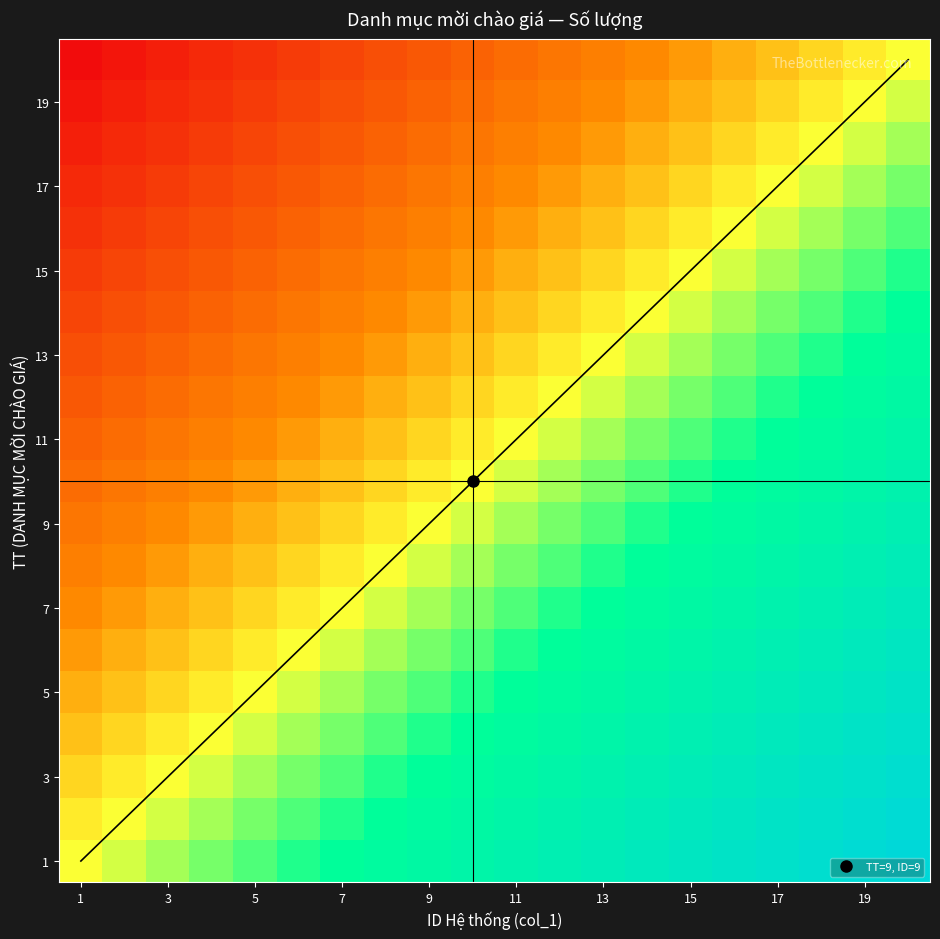

At how many categories does at least one series exceed 0?

19